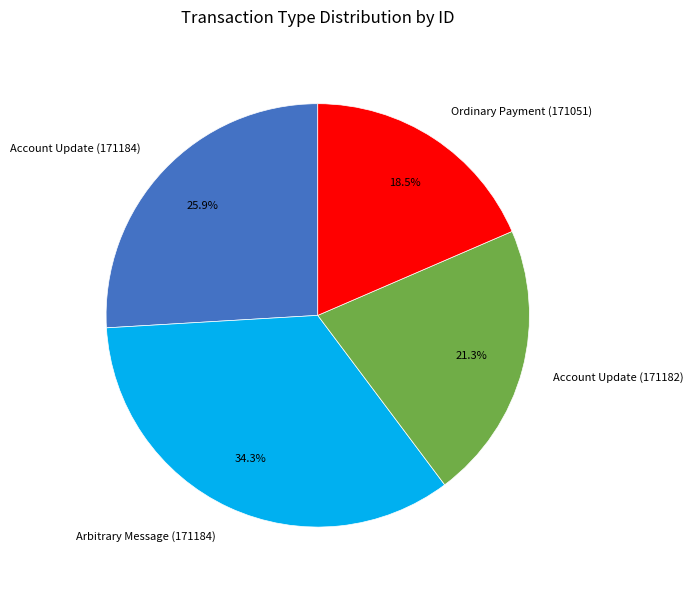

Does any single category account for the majority?

No